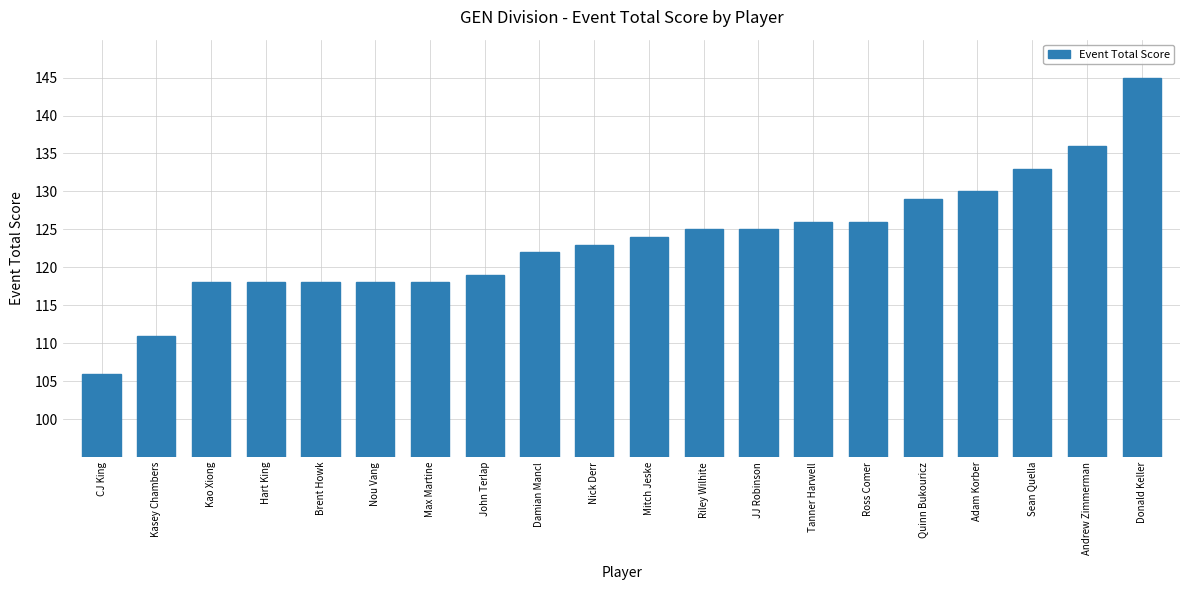

What position from the left is Damian Mancl?

9